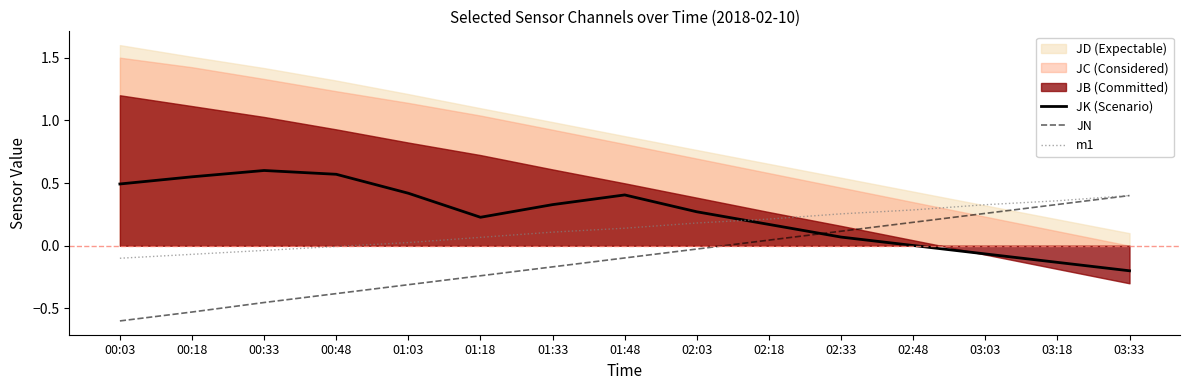

What position from the left is 01:48?

8